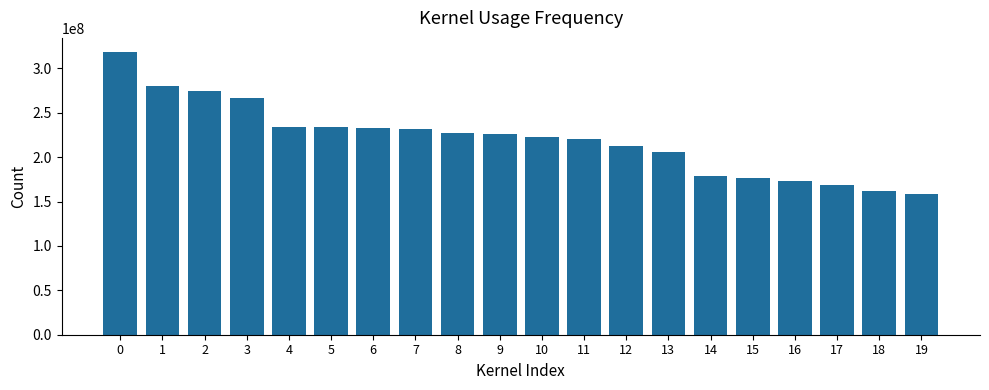

What is the change in value from 1 to 7?

-48460000